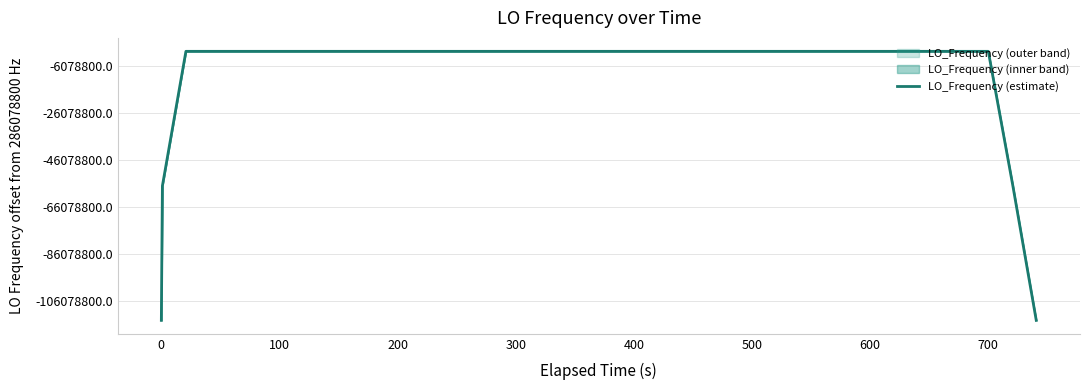

How many lines are shown in the chart?

1